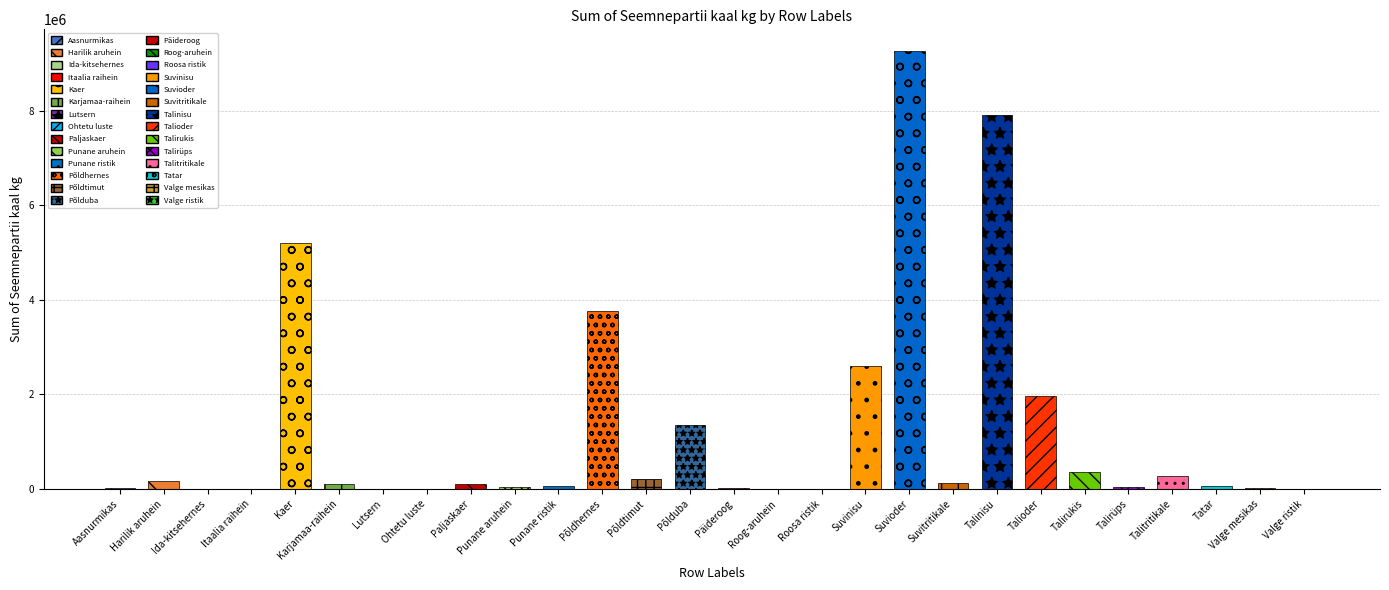

Reading left to right, transcribe all the data shown in this chart.

23276	164612	1290	5508	5196733	93178	1236	50	100000	40949	70011	3756918	201108	1347537	10480	3090	935	2595805	9258155	118200	7919290	1963740	353200	36420	268800	69827	14714	9